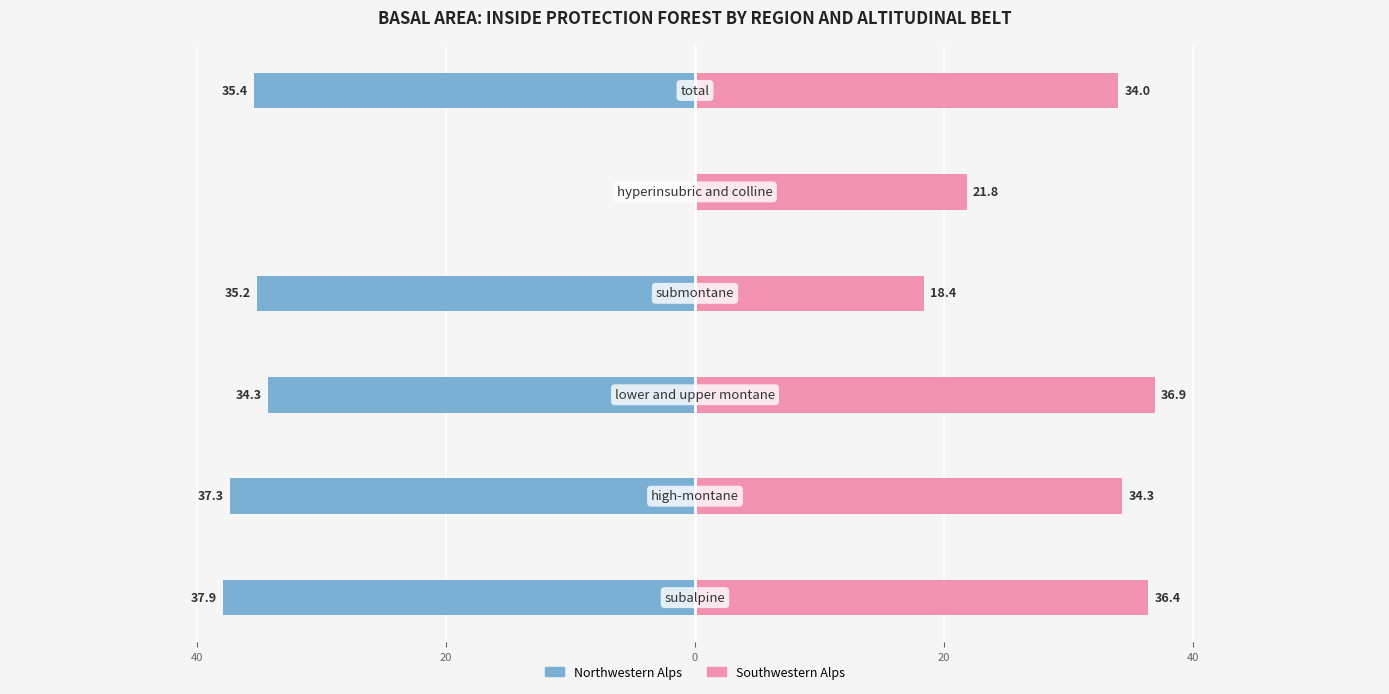

How many values in the Southwestern Alps series exceed 34?

3